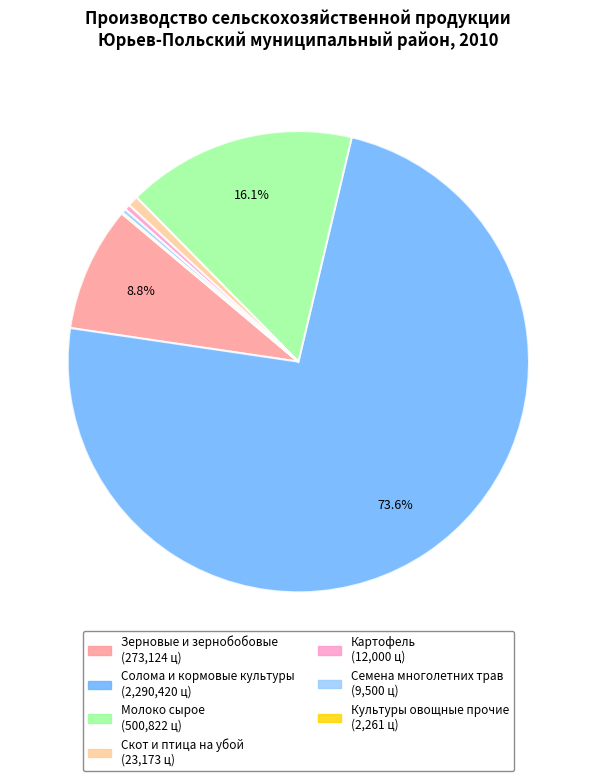

Approximately how many times larger is the value at Солома и кормовые культуры compared to Семена многолетних трав?

241.1